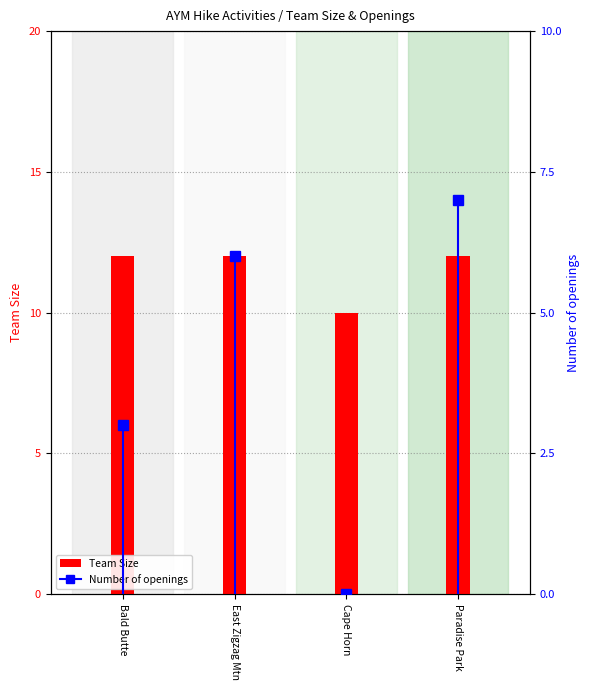

What is the difference between the Team Size values at Cape Horn and East Zigzag Mtn?

2